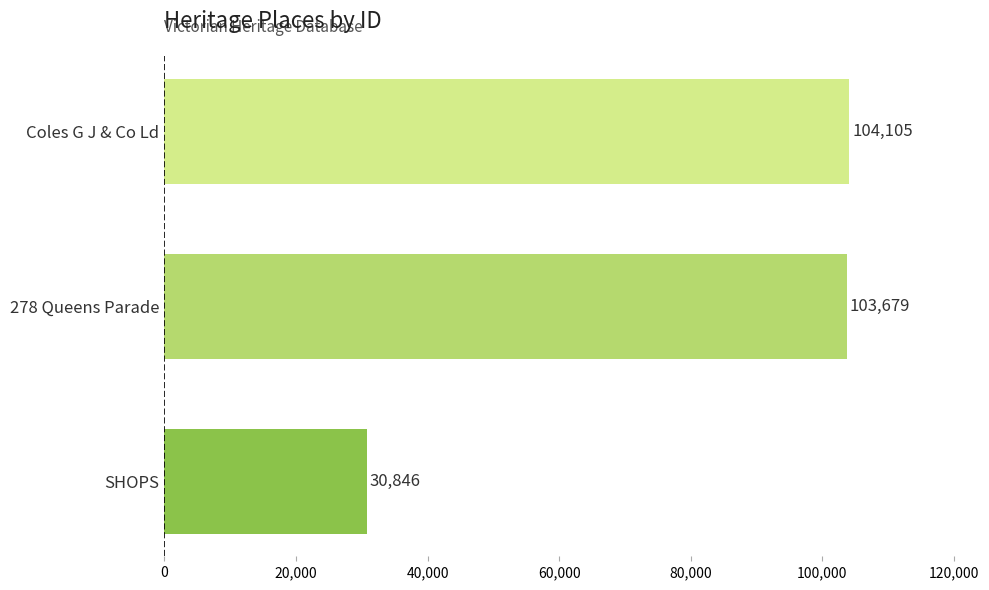

Reading bottom to top, extract all data points from this chart.

30846	103679	104105